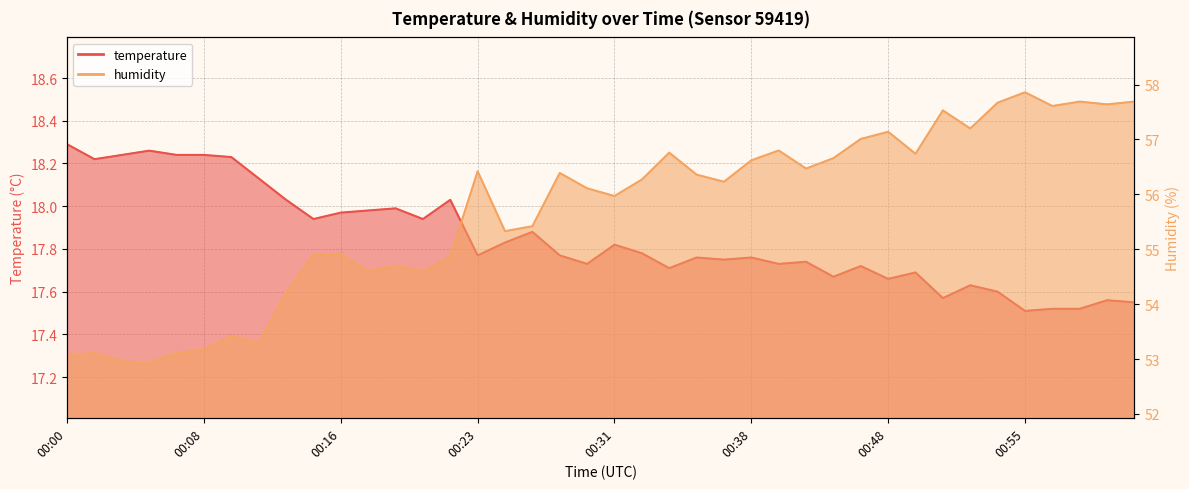

At which category does the chart reach its minimum across all series?

00:55